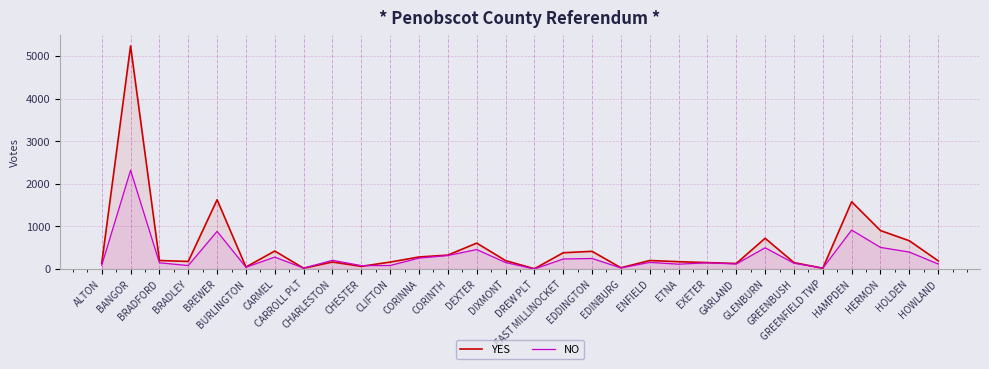

What are all the series names shown in the legend?

YES, NO